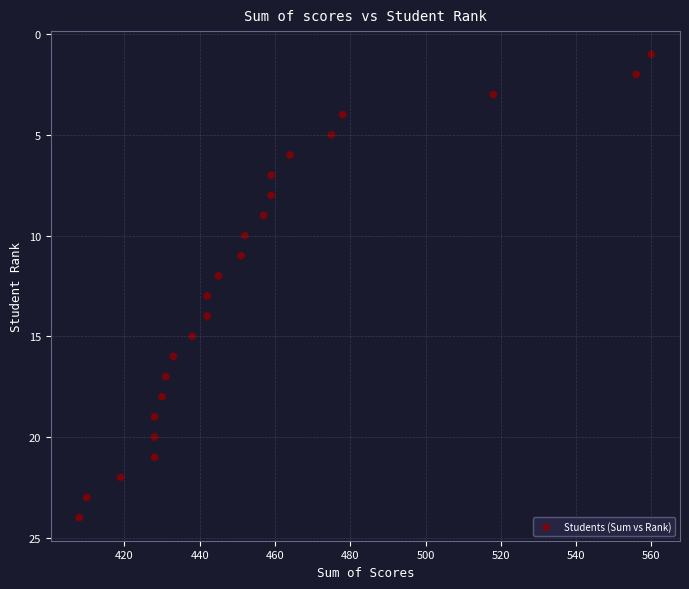

What is the range of X values (max minus min)?

152